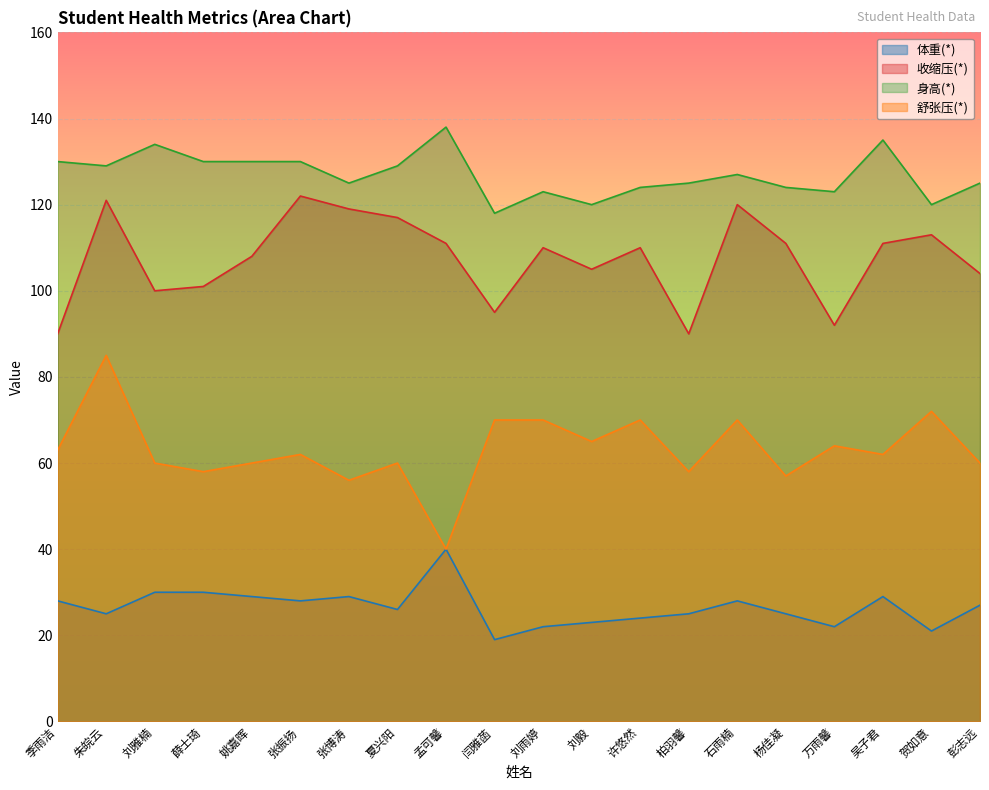

At which category is the sum across all series the highest?

朱皖云